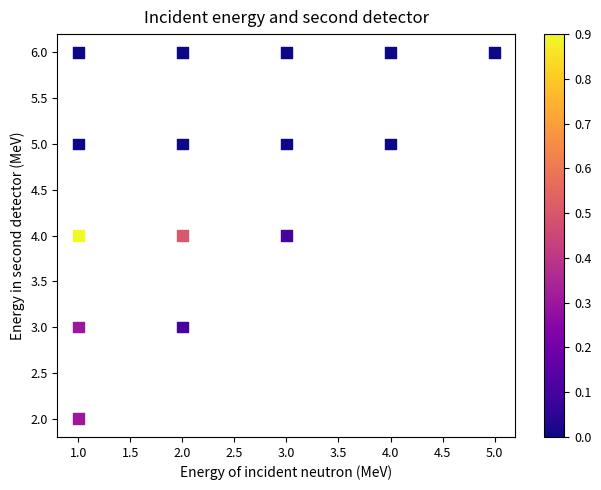

What is the range of X values (max minus min)?

4